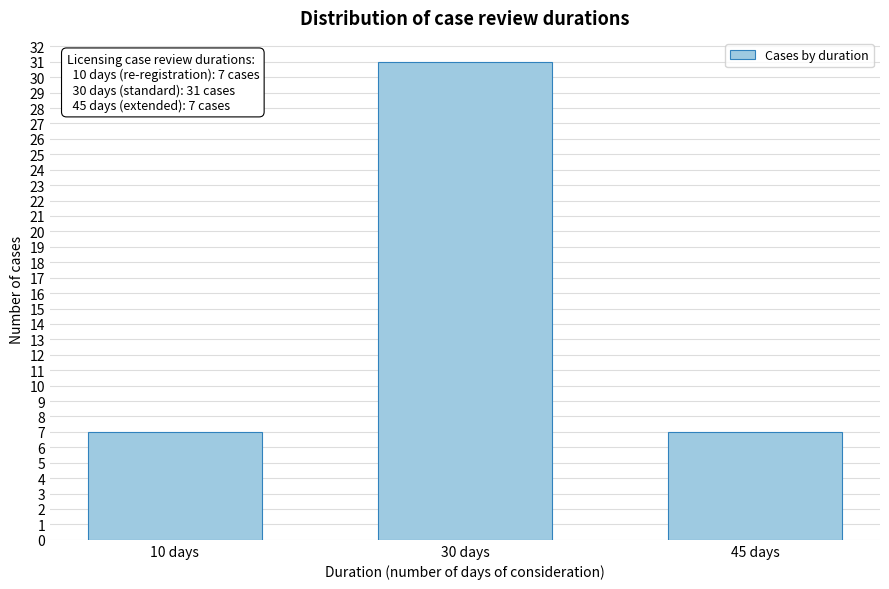

Reading right to left, extract all data points from this chart.

7	31	7